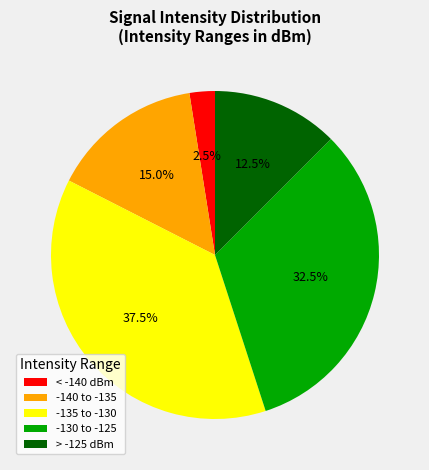

Is there any slice that represents more than half of the pie?

No